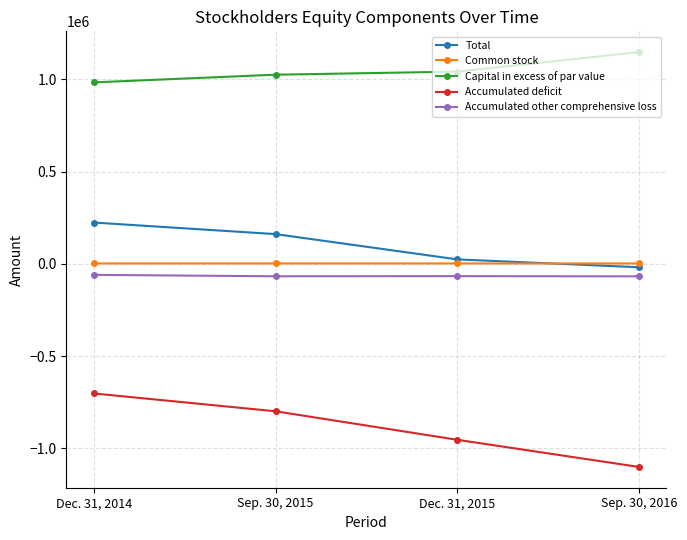

What is the value of the Accumulated other comprehensive loss point at the 3rd from the left?

-66558